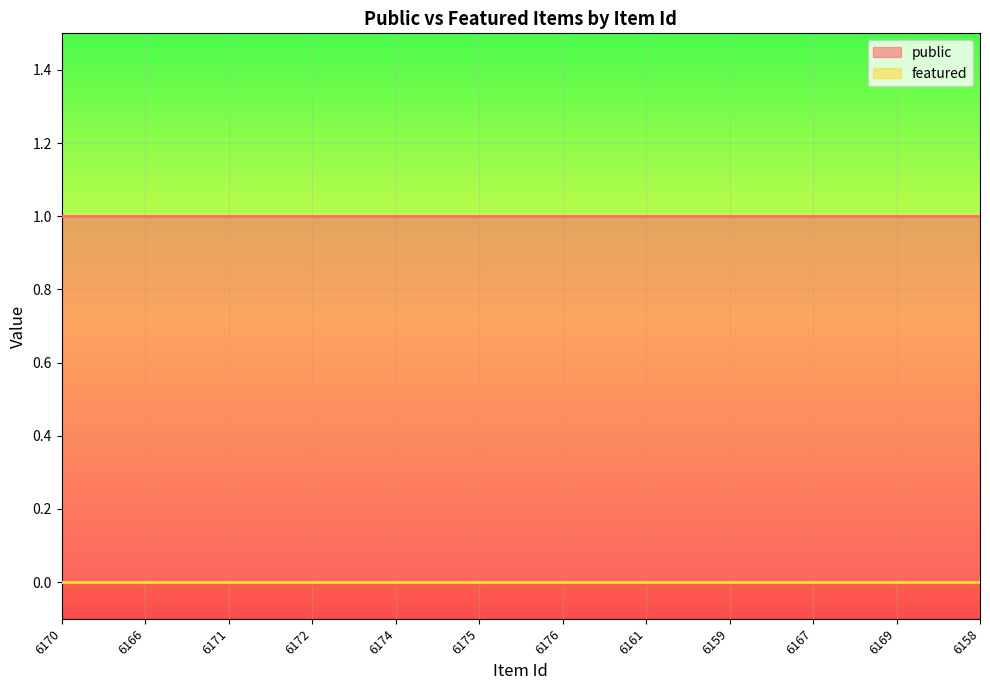

Which series has the largest total across all categories?

public